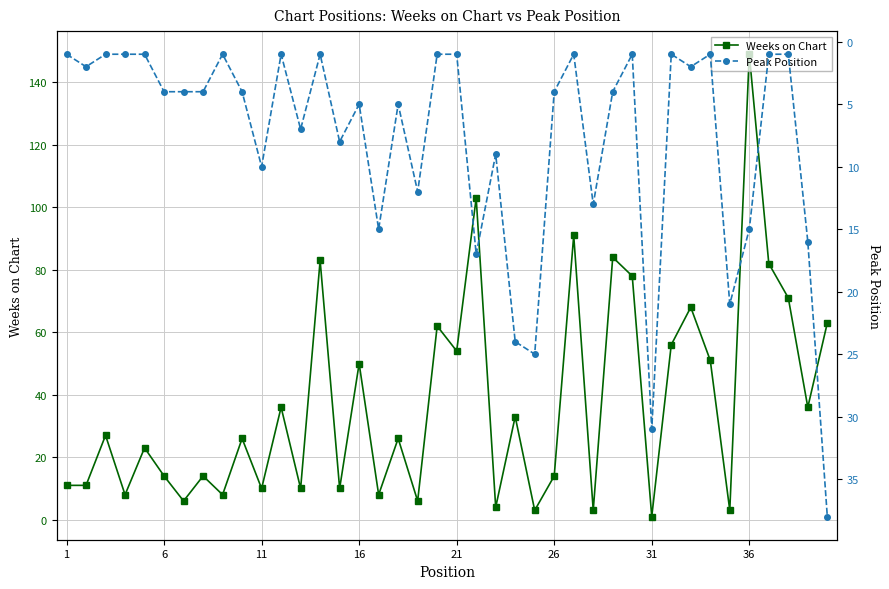

What is the sum of all Weeks on Chart values?

1496